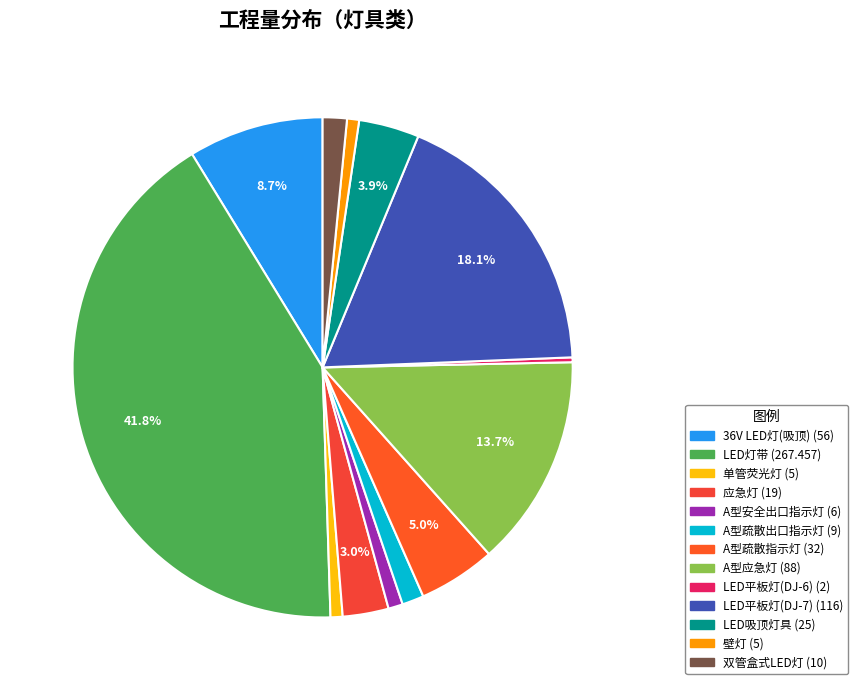

How many slices are in this pie chart?

13